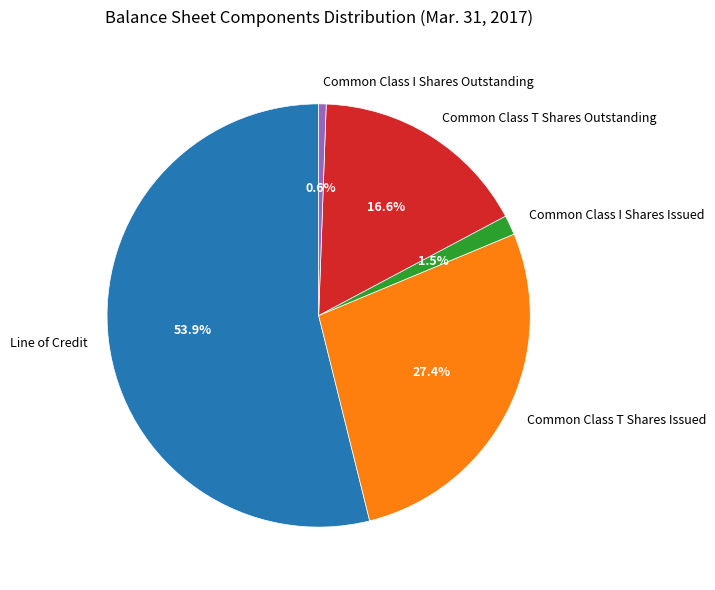

Combined, do Common Class I Shares Issued and Line of Credit account for over 50%?

Yes